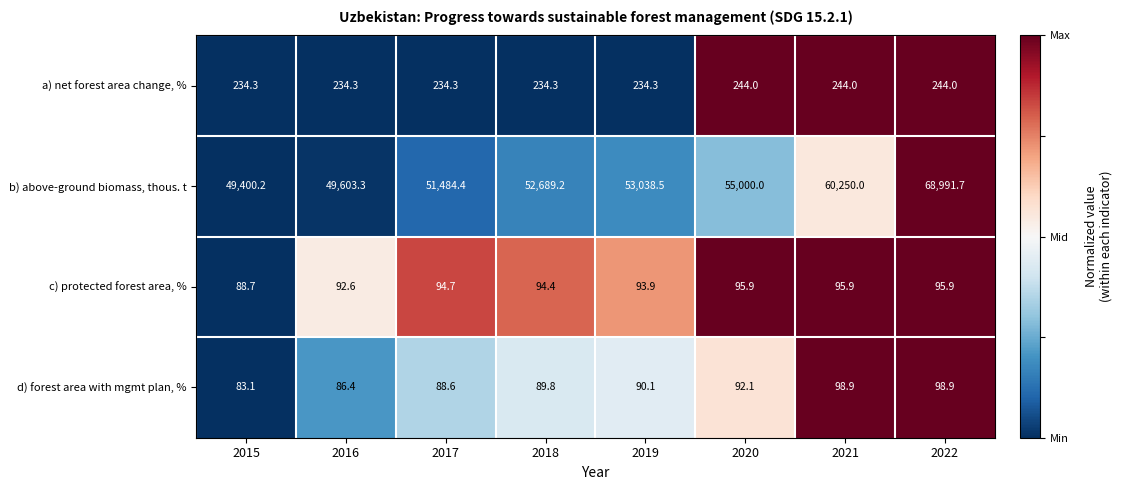

At which category is the sum across all series the highest?

2022